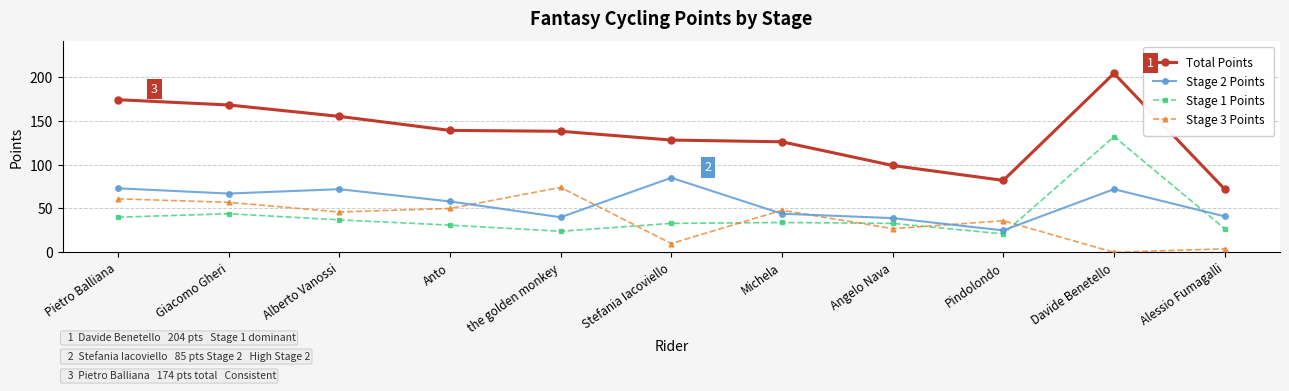

Reading right to left, list all the values displayed in this chart.

Total Points: 72	204	82	99	126	128	138	139	155	168	174
Stage 2 Points: 41	72	25	39	44	85	40	58	72	67	73
Stage 1 Points: 27	132	21	33	34	33	24	31	37	44	40
Stage 3 Points: 4	0	36	27	48	10	74	50	46	57	61